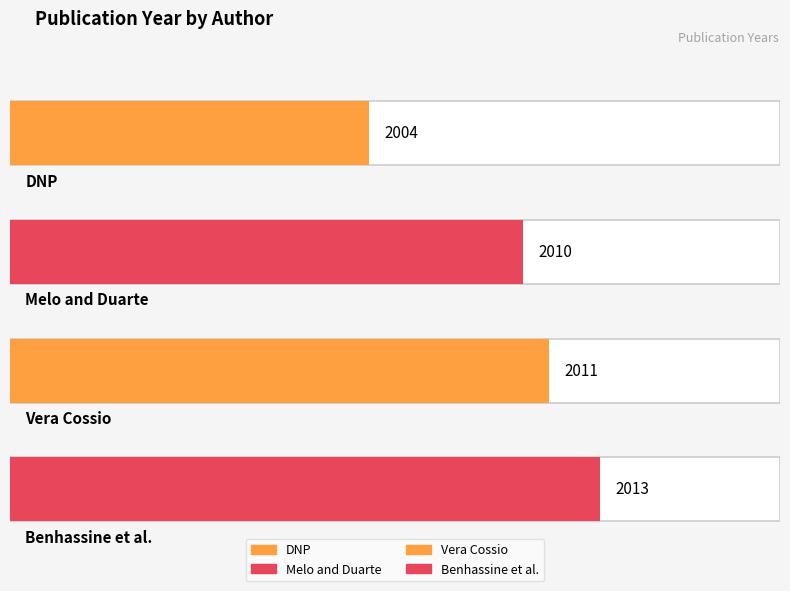

Which category has the highest value across all series?

Benhassine et al.